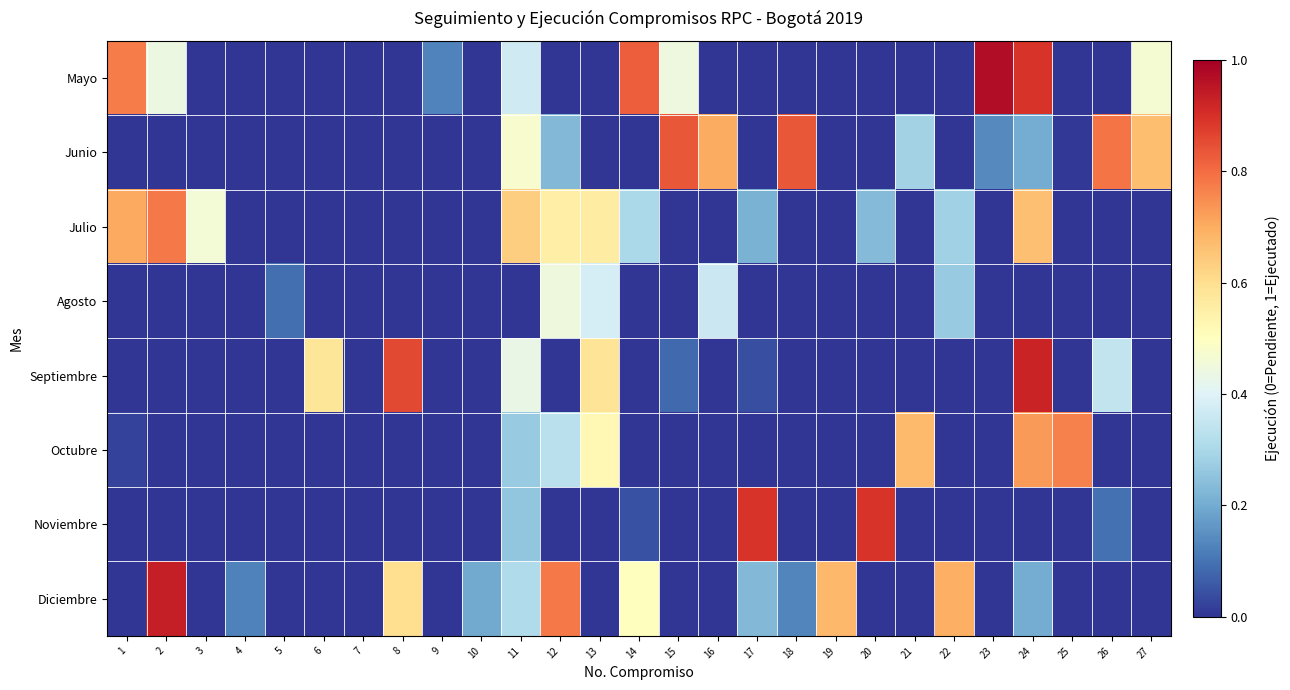

Reading left to right, list all the values displayed in this chart.

Mayo: 1=0.8	2=0.4	3=0.0	4=0.0	5=0.0	6=0.0	7=0.0	8=0.0	9=0.1	10=0.0	11=0.4	12=0.0	13=0.0	14=0.8	15=0.4	16=0.0	17=0.0	18=0.0	19=0.0	20=0.0	21=0.0	22=0.0	23=1.0	24=0.9	25=0.0	26=0.0	27=0.5
Junio: 1=0.0	2=0.0	3=0.0	4=0.0	5=0.0	6=0.0	7=0.0	8=0.0	9=0.0	10=0.0	11=0.5	12=0.2	13=0.0	14=0.0	15=0.8	16=0.7	17=0.0	18=0.8	19=0.0	20=0.0	21=0.3	22=0.0	23=0.1	24=0.2	25=0.0	26=0.8	27=0.7
Julio: 1=0.7	2=0.8	3=0.5	4=0.0	5=0.0	6=0.0	7=0.0	8=0.0	9=0.0	10=0.0	11=0.6	12=0.6	13=0.6	14=0.3	15=0.0	16=0.0	17=0.2	18=0.0	19=0.0	20=0.2	21=0.0	22=0.3	23=0.0	24=0.7	25=0.0	26=0.0	27=0.0
Agosto: 1=0.0	2=0.0	3=0.0	4=0.0	5=0.1	6=0.0	7=0.0	8=0.0	9=0.0	10=0.0	11=0.0	12=0.4	13=0.4	14=0.0	15=0.0	16=0.4	17=0.0	18=0.0	19=0.0	20=0.0	21=0.0	22=0.3	23=0.0	24=0.0	25=0.0	26=0.0	27=0.0
Septiembre: 1=0.0	2=0.0	3=0.0	4=0.0	5=0.0	6=0.6	7=0.0	8=0.9	9=0.0	10=0.0	11=0.4	12=0.0	13=0.6	14=0.0	15=0.1	16=0.0	17=0.0	18=0.0	19=0.0	20=0.0	21=0.0	22=0.0	23=0.0	24=0.9	25=0.0	26=0.3	27=0.0
Octubre: 1=0.0	2=0.0	3=0.0	4=0.0	5=0.0	6=0.0	7=0.0	8=0.0	9=0.0	10=0.0	11=0.3	12=0.3	13=0.5	14=0.0	15=0.0	16=0.0	17=0.0	18=0.0	19=0.0	20=0.0	21=0.7	22=0.0	23=0.0	24=0.7	25=0.8	26=0.0	27=0.0
Noviembre: 1=0.0	2=0.0	3=0.0	4=0.0	5=0.0	6=0.0	7=0.0	8=0.0	9=0.0	10=0.0	11=0.3	12=0.0	13=0.0	14=0.0	15=0.0	16=0.0	17=0.9	18=0.0	19=0.0	20=0.9	21=0.0	22=0.0	23=0.0	24=0.0	25=0.0	26=0.1	27=0.0
Diciembre: 1=0.0	2=0.9	3=0.0	4=0.1	5=0.0	6=0.0	7=0.0	8=0.6	9=0.0	10=0.2	11=0.3	12=0.8	13=0.0	14=0.5	15=0.0	16=0.0	17=0.2	18=0.1	19=0.7	20=0.0	21=0.0	22=0.7	23=0.0	24=0.2	25=0.0	26=0.0	27=0.0